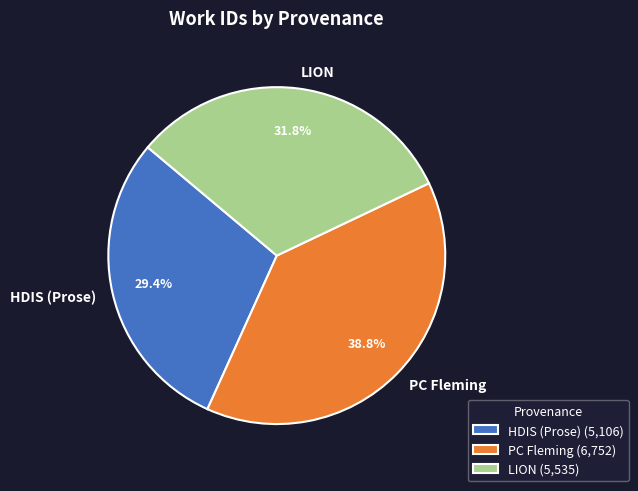

How many segments does this pie chart have?

3